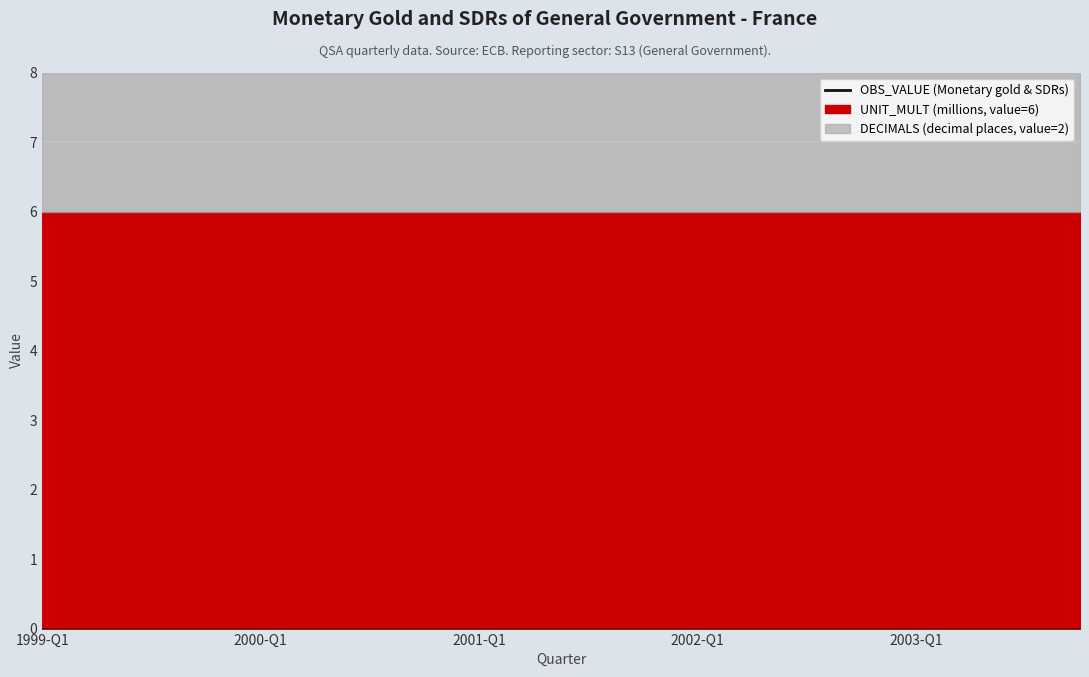

What is the total value across all series at 2002-Q2?

8